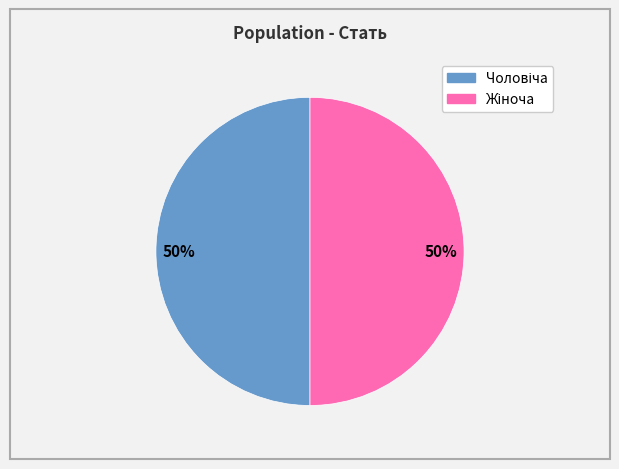

To the nearest percent, what is the average slice percentage?

50%